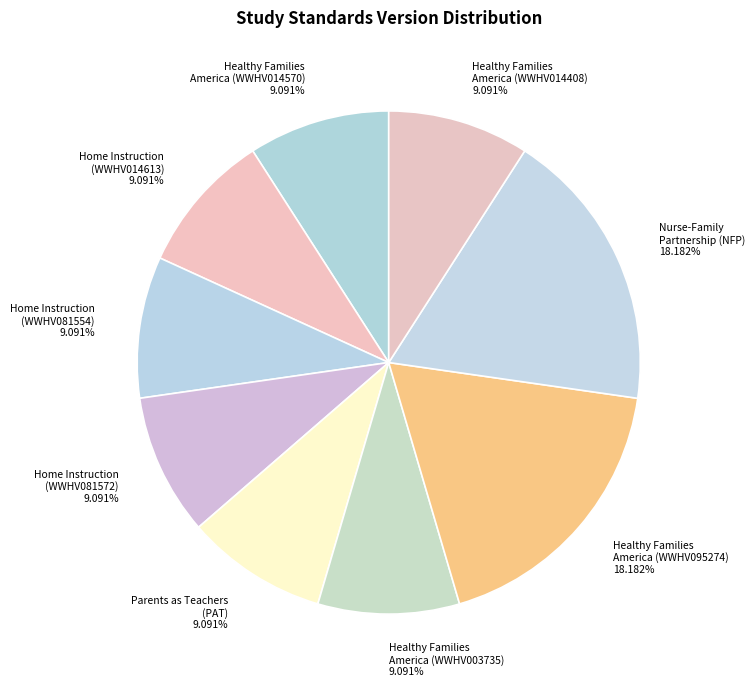

Is the sum of Home Instruction (WWHV081554) 9.091% and Parents as Teachers (PAT) 9.091% greater than half?

No